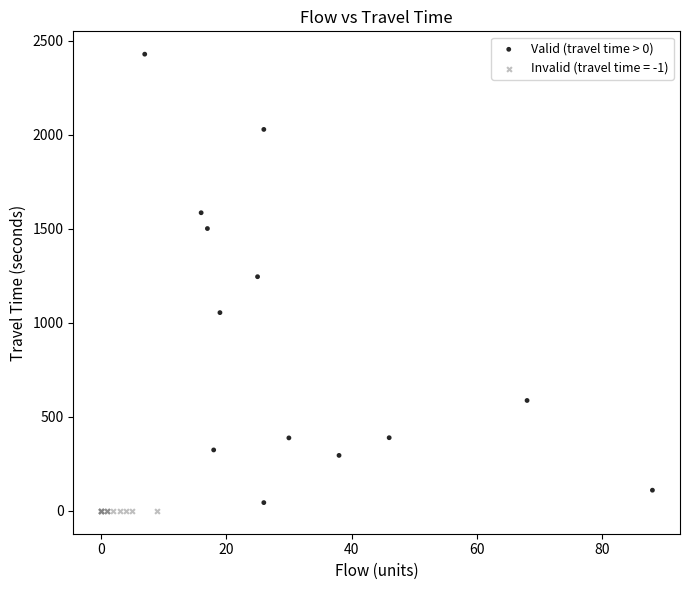

Which series contains the highest Y value?

Valid (travel time > 0)